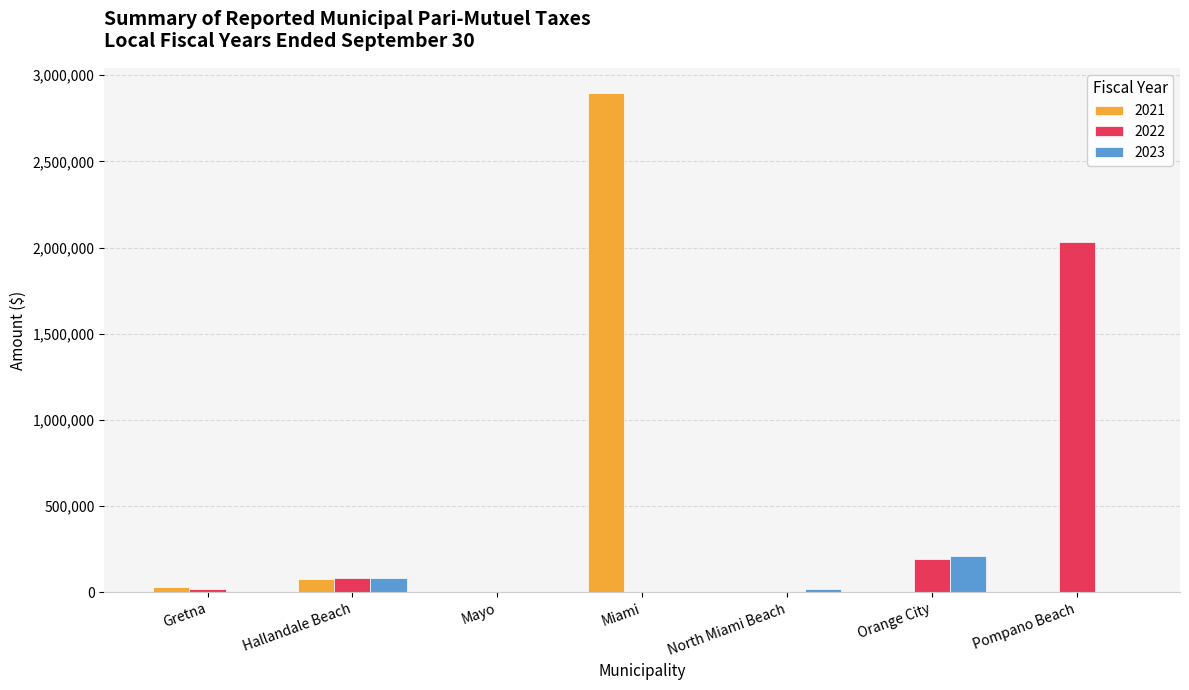

What is the average value of the 2023 series?

44939